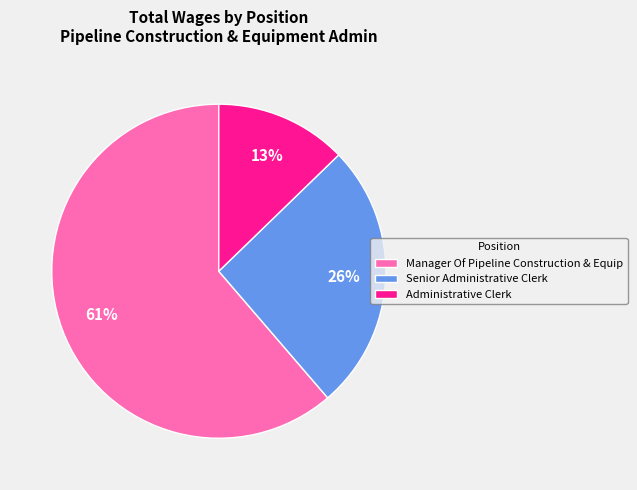

To the nearest percent, what is the combined percentage of Senior Administrative Clerk and Manager Of Pipeline Construction & Equip?

87%